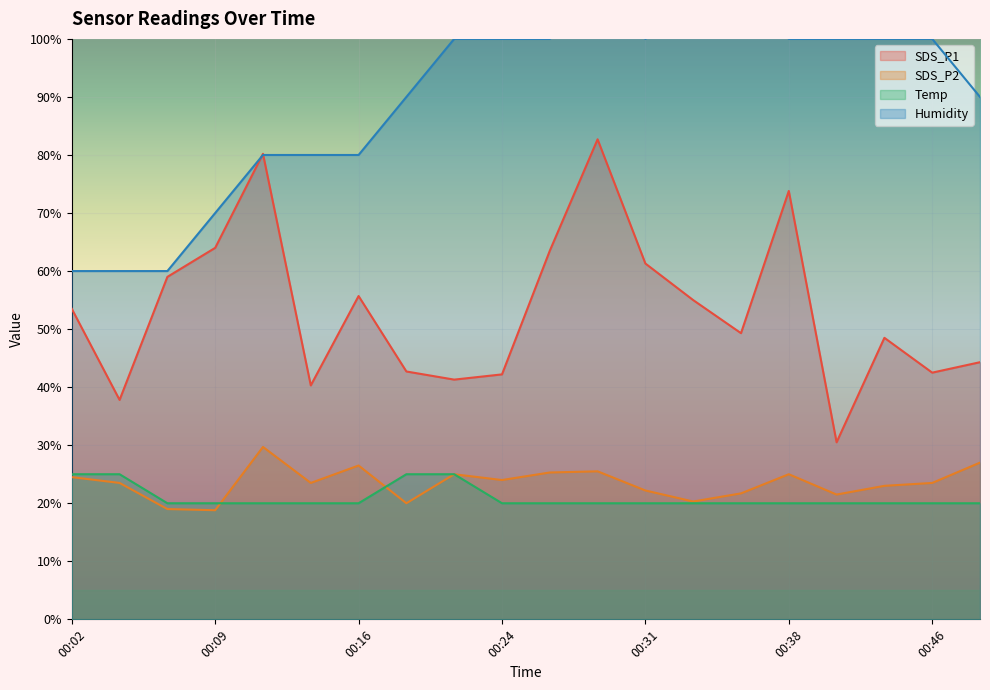

True or false: Humidity and Temp cross at least once.

False